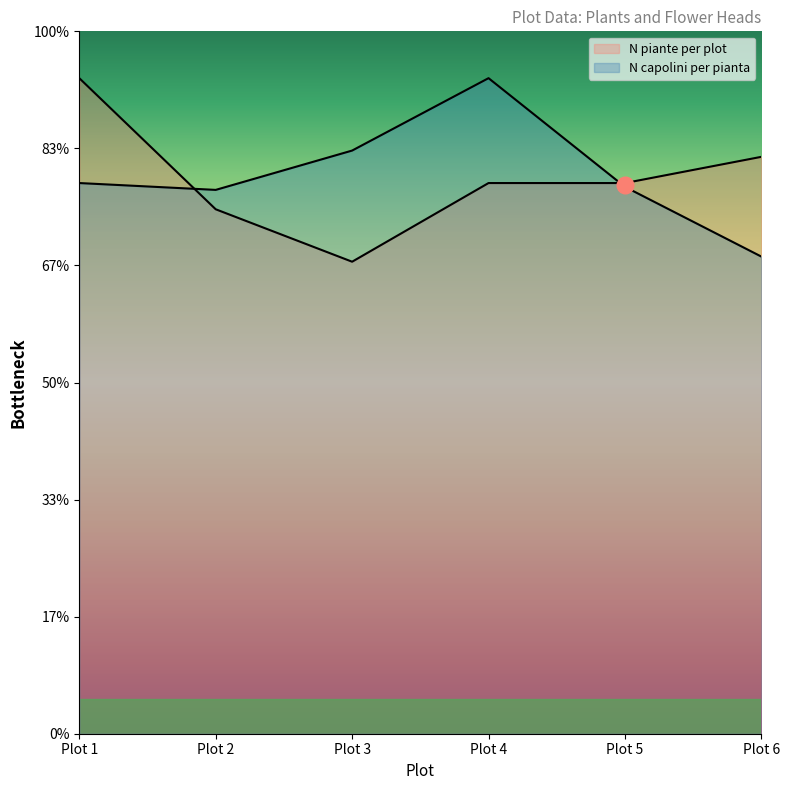

Where does the N piante per plot series first go above 23?

Plot 1